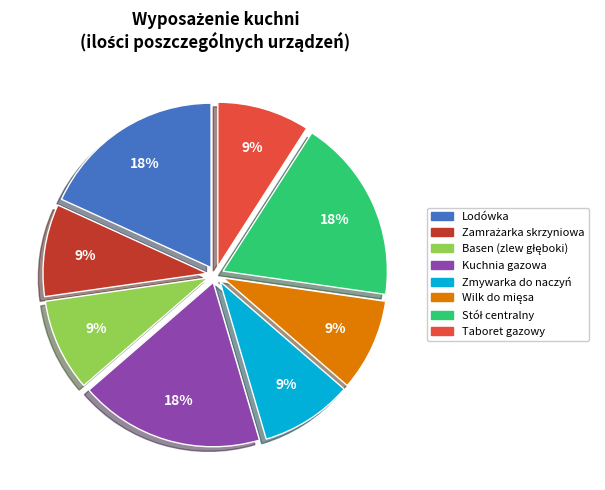

Is there a majority slice in this chart?

No